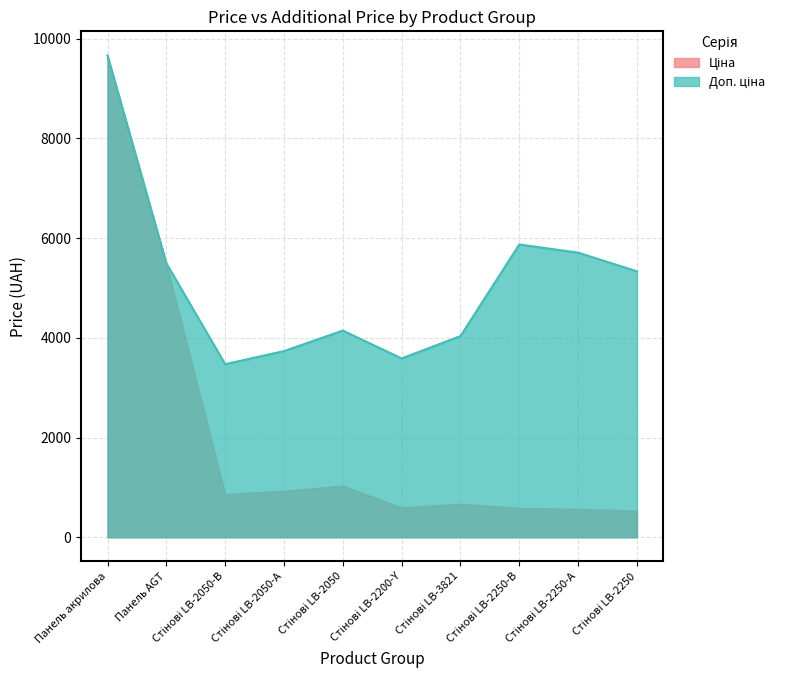

What is the value of the Доп. ціна point at the 10th from the left?

5334.5